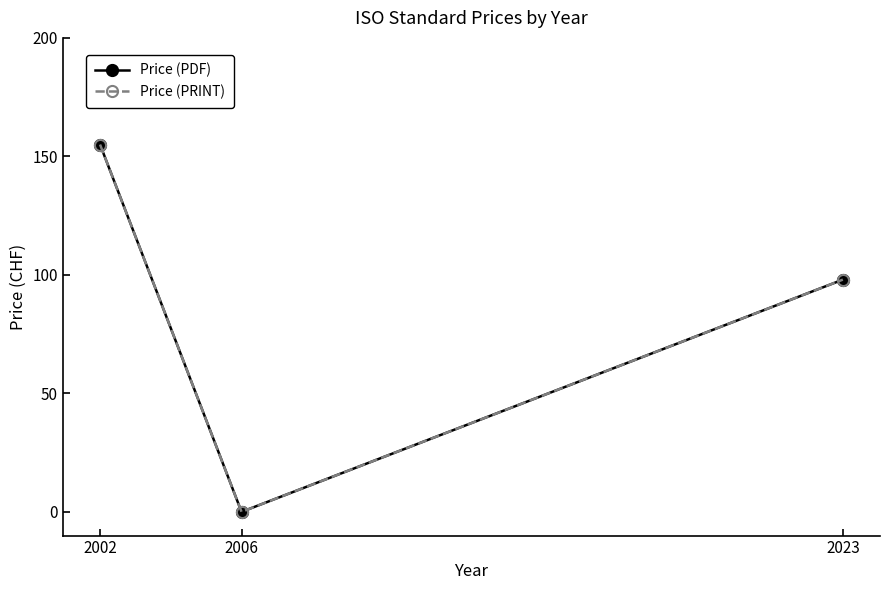

Which series has the largest total across all categories?

Price (PDF)